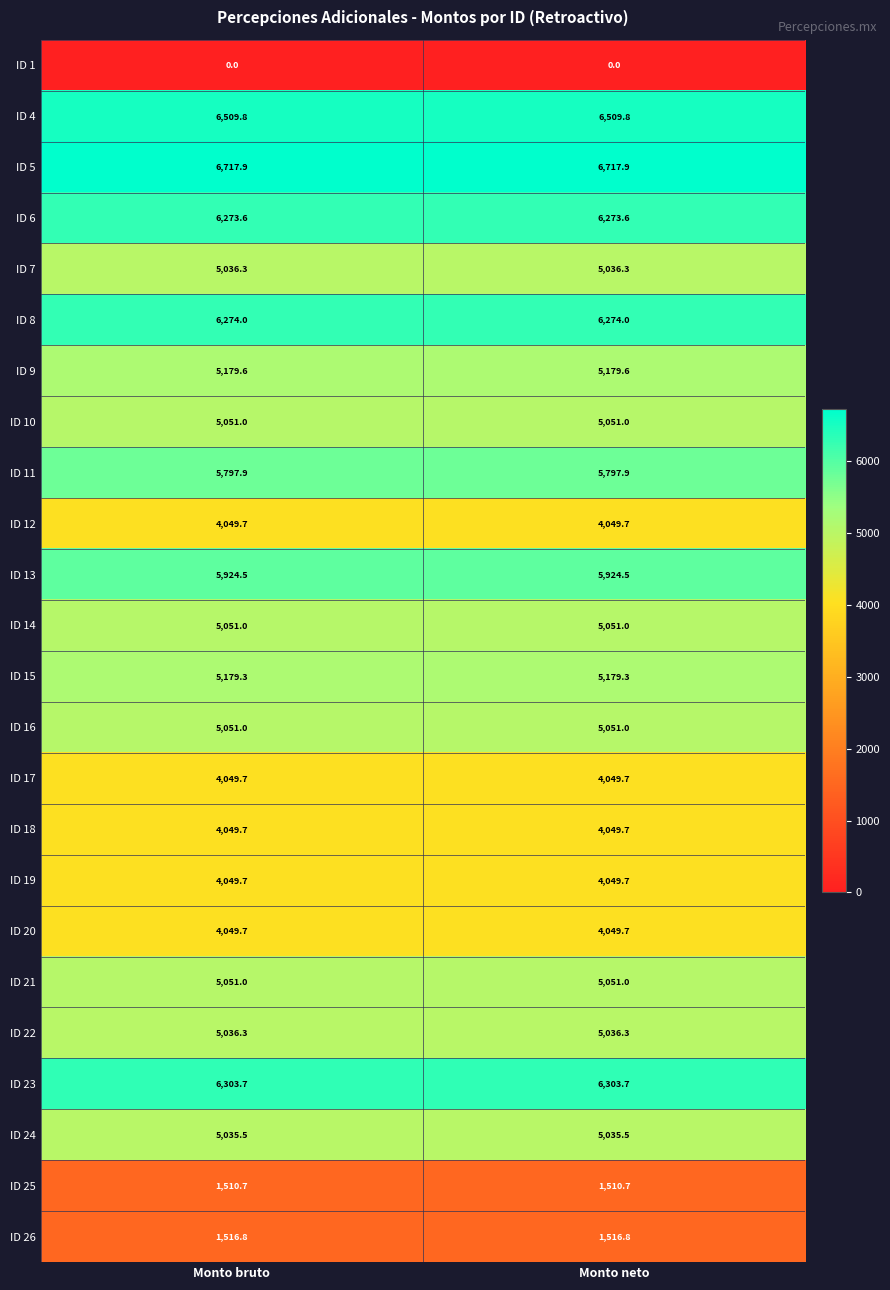

Which series has the largest total across all categories?

ID 5